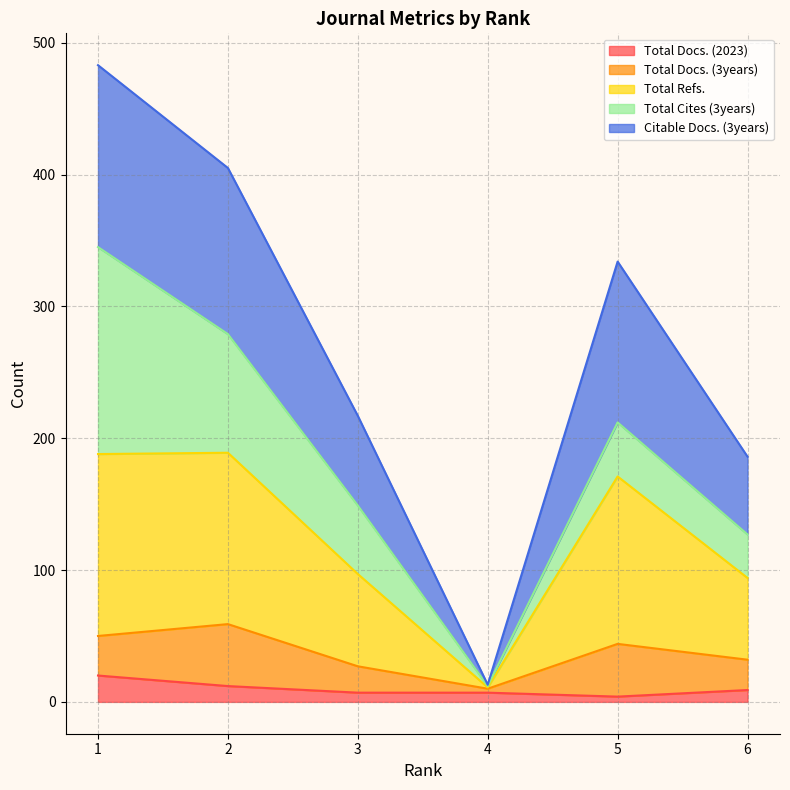

What is the difference between the highest and lowest values at 5?

330